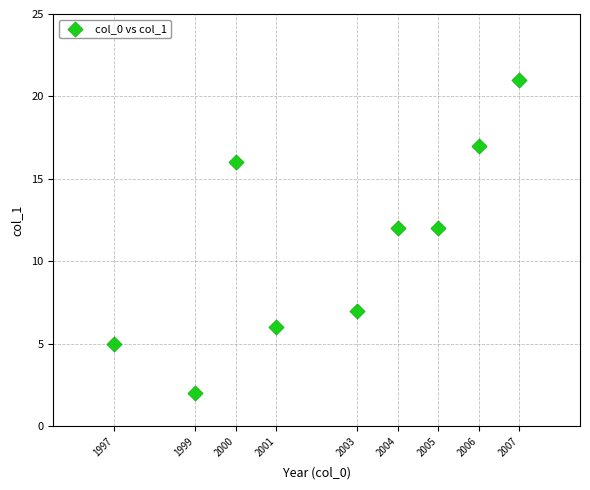

What is the range of Y values (max minus min)?

19